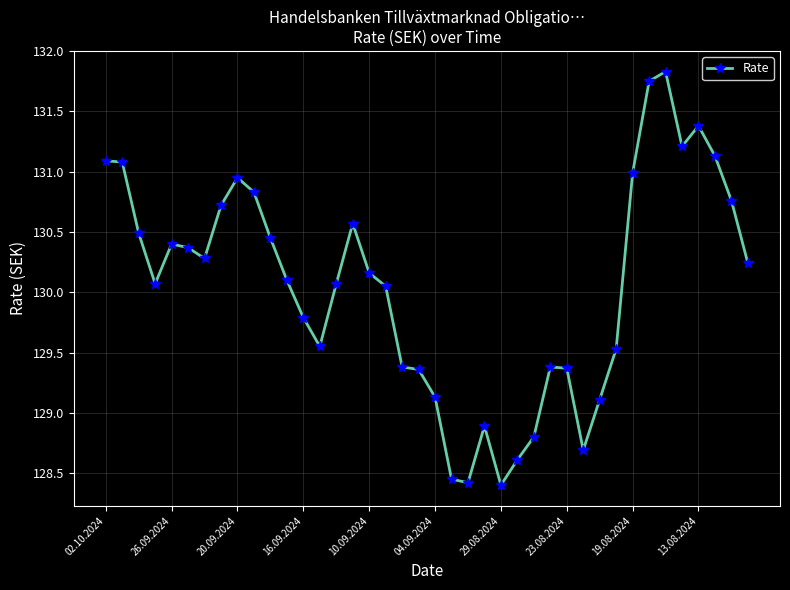

What is the difference between the second highest and second lowest values?

3.3